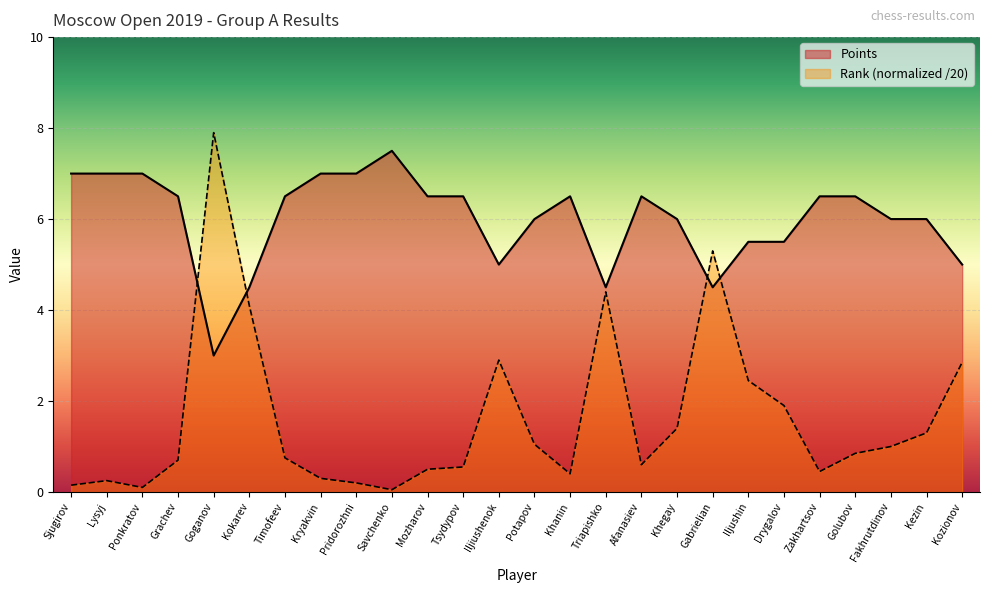

Where is the first local maximum for Rank?

Lysyj